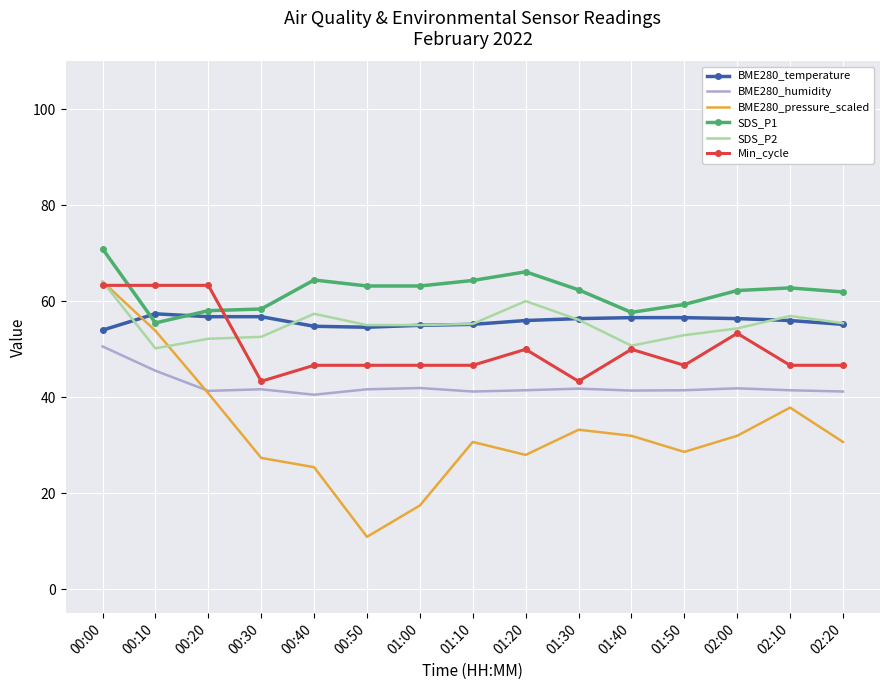

Which series has the largest total across all categories?

SDS_P1